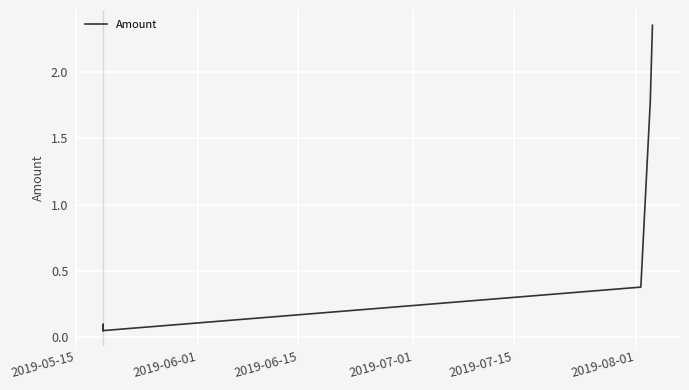

What is the difference between the maximum and minimum values?

2.3